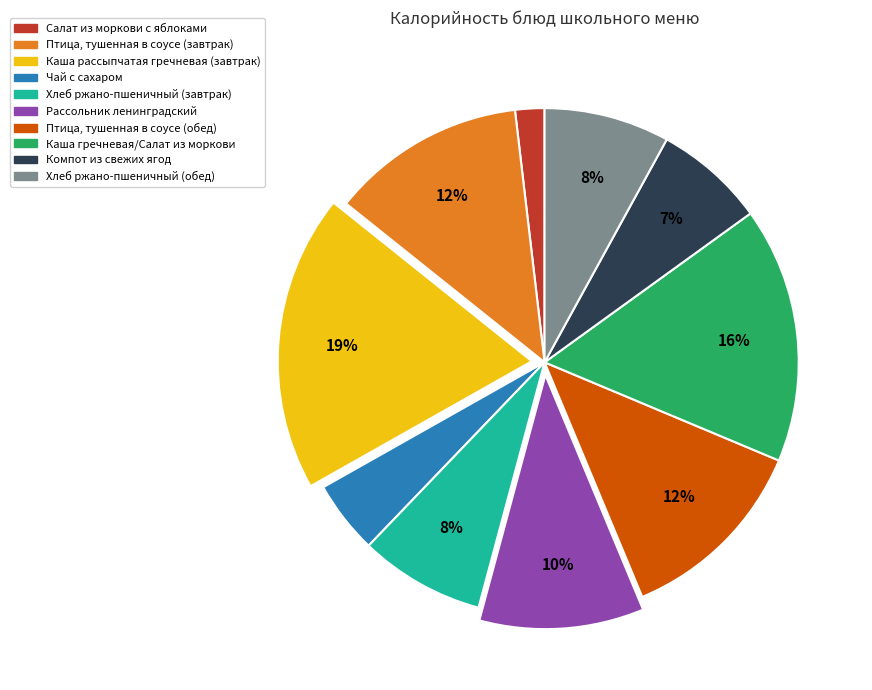

True or false: Птица, тушенная в соусе (завтрак) accounts for 12% of the total.

True